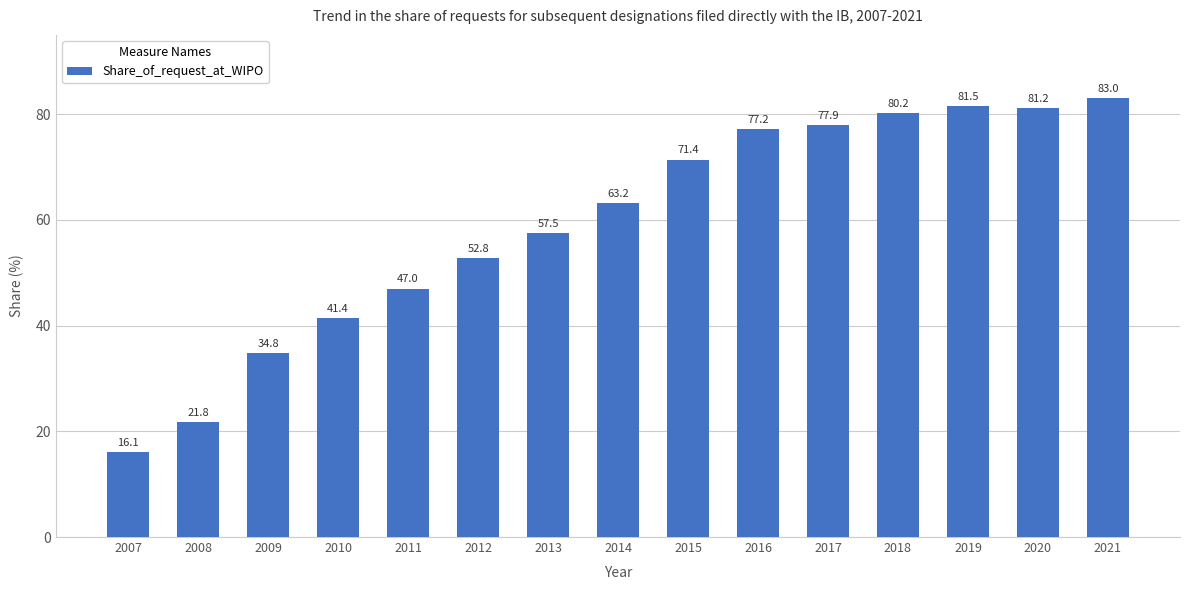

Does the chart contain stacked bars?

No